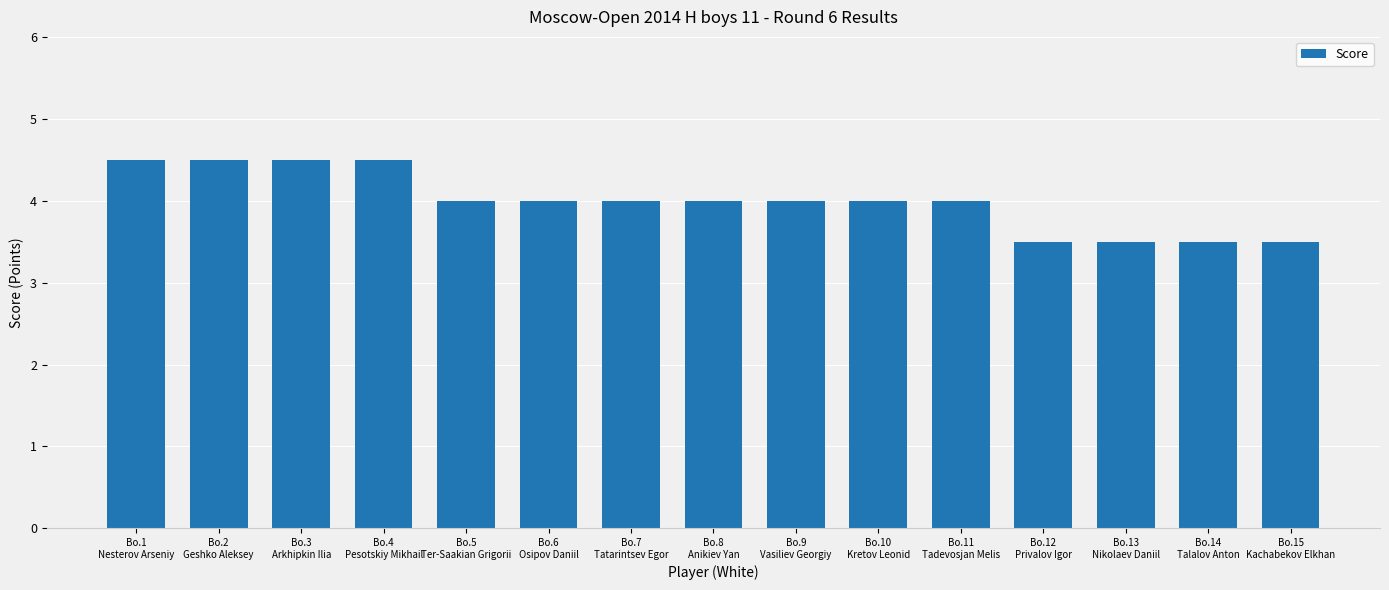

What is the value of the 3rd bar from the left?

4.5